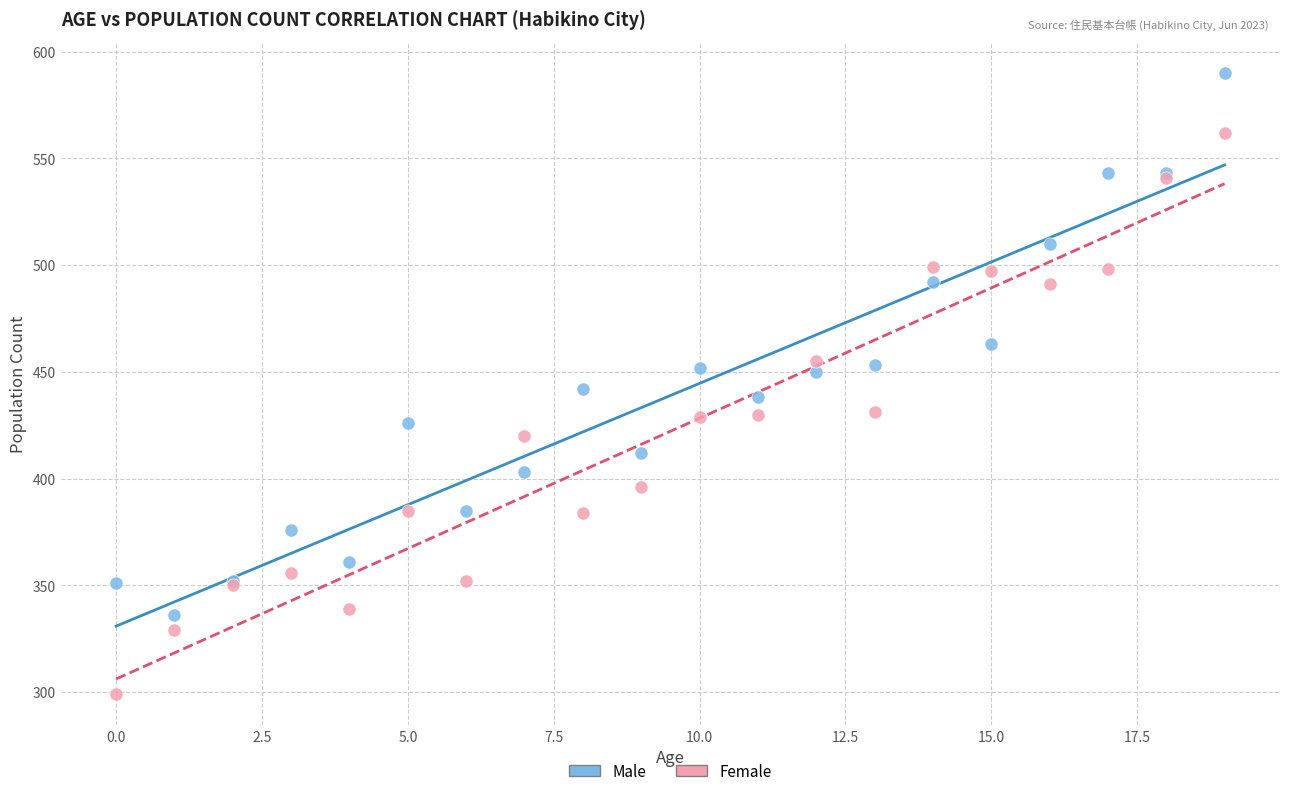

Which series reaches the minimum Y coordinate?

Female